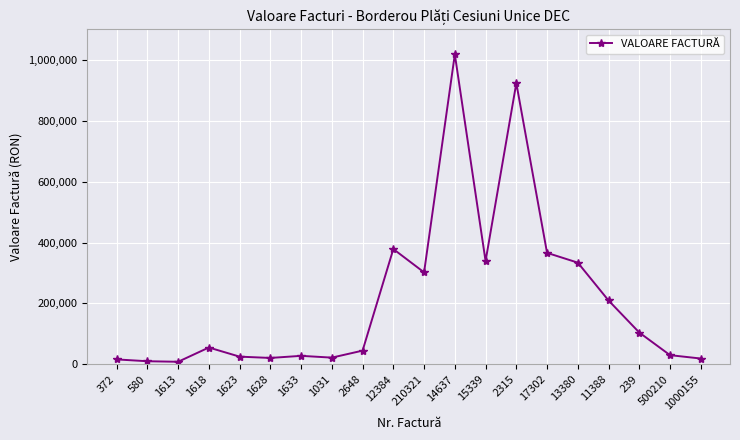

Count the number of categories in the chart.

20